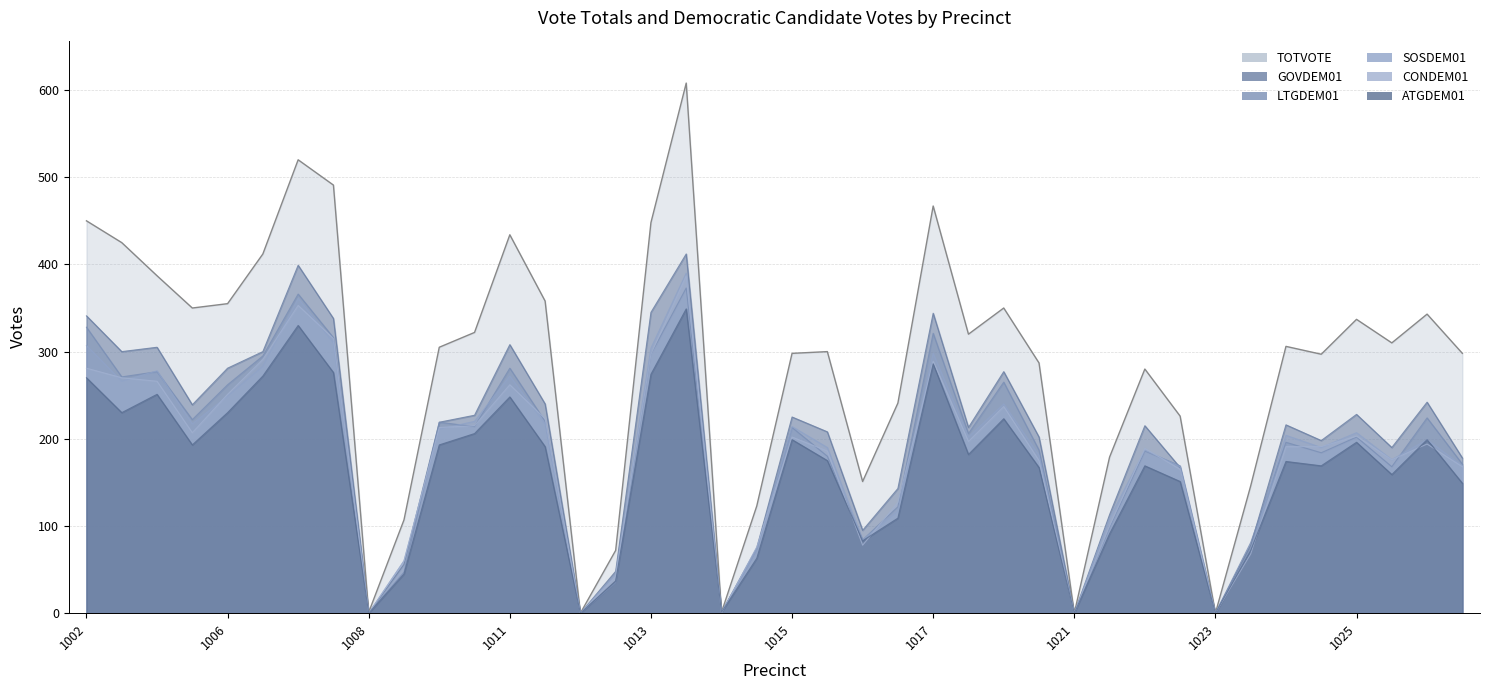

True or false: TOTVOTE has a value of 343 at 1007A.

False